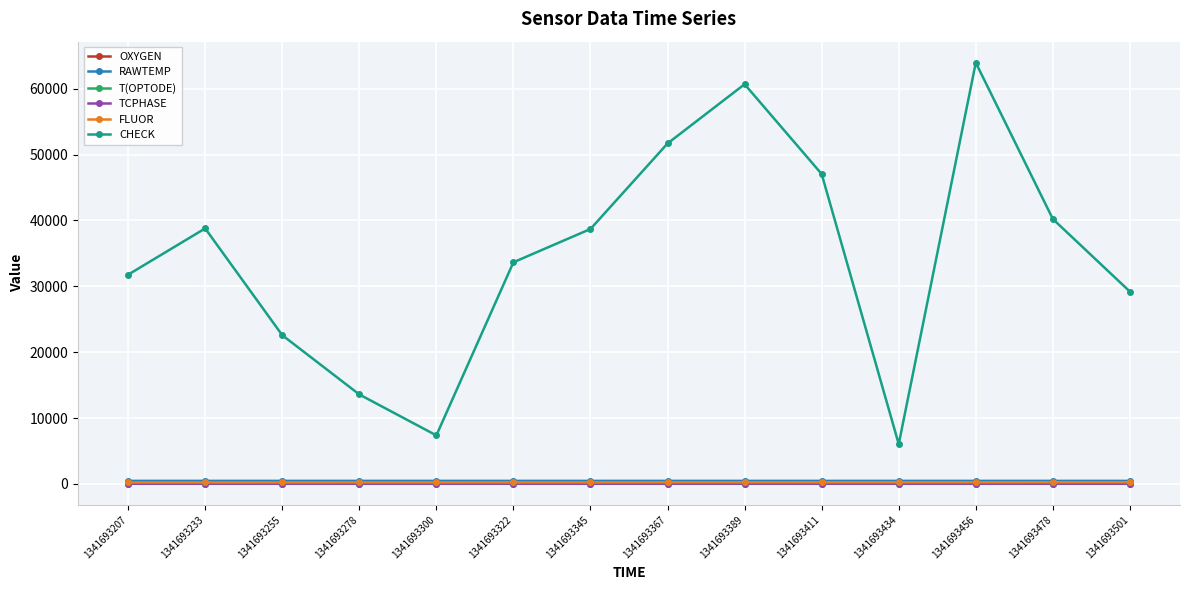

Where does the CHECK series first go above 38709?

1341693233